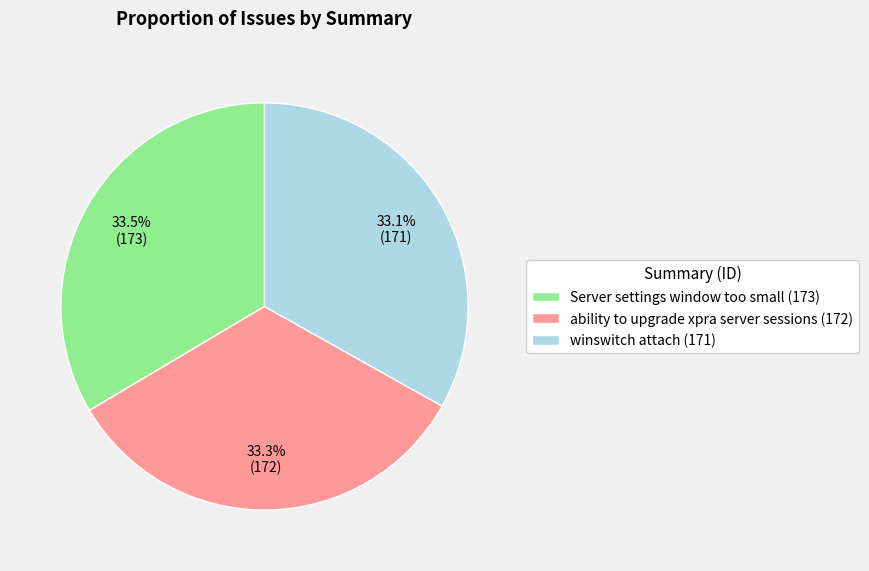

To the nearest percent, what portion does winswitch attach represent?

33%